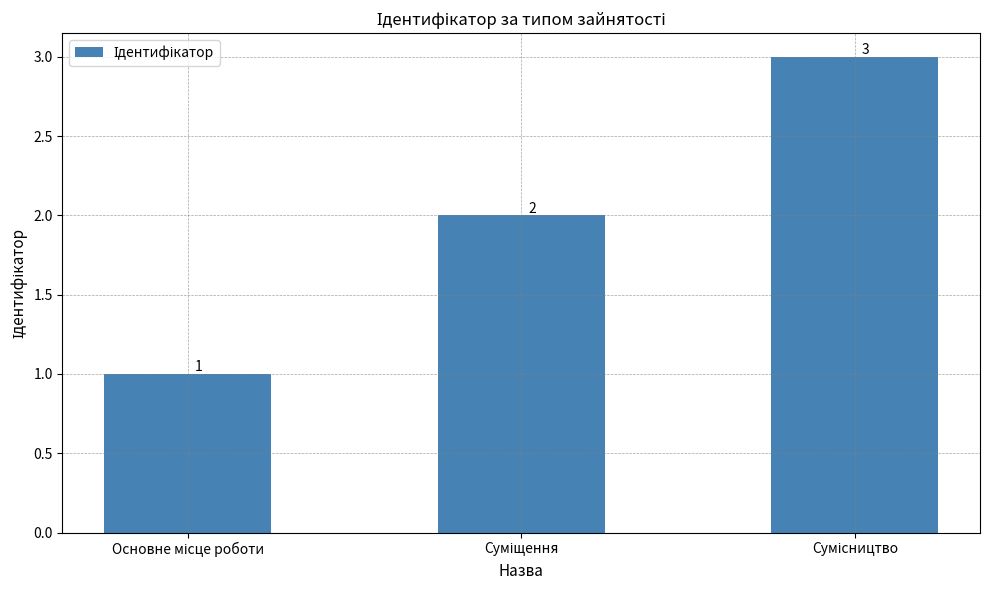

What is the maximum value shown in the chart?

3